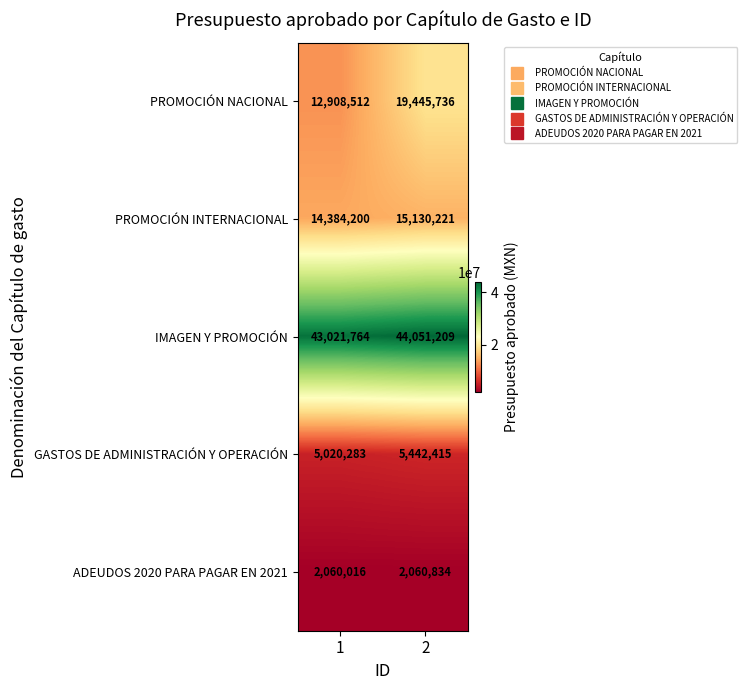

Which label corresponds to the smallest value in the chart?

1